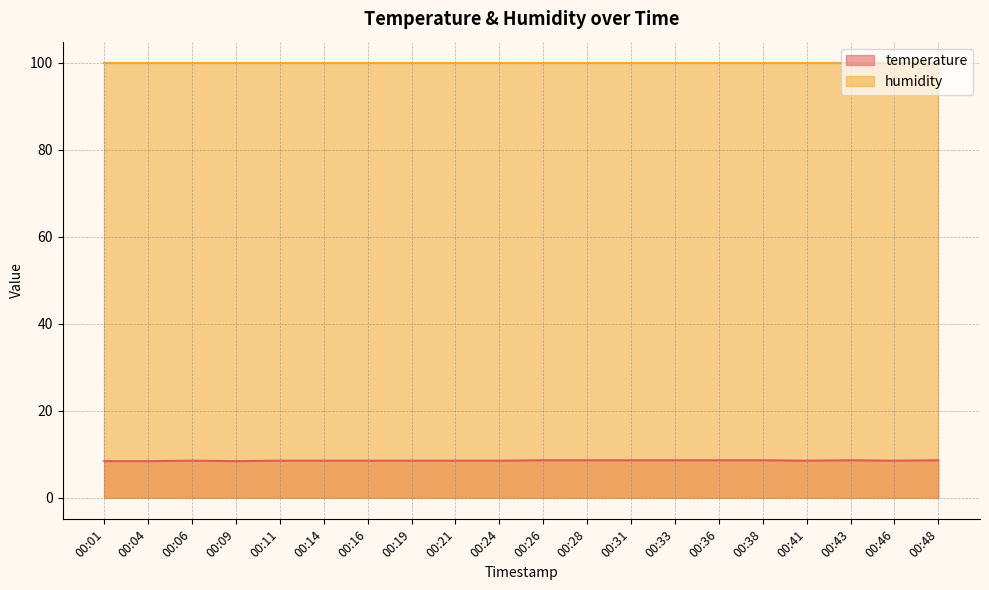

What is the average value?

8.5